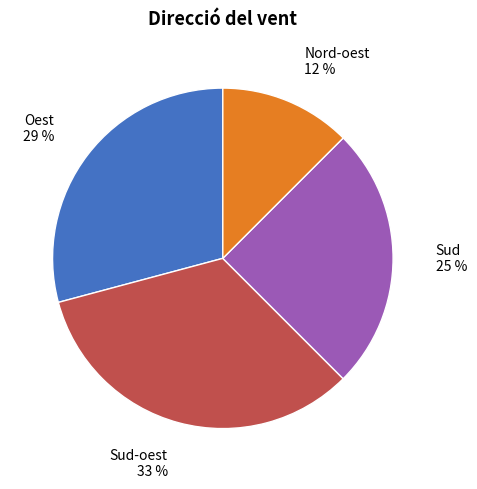

Count the number of slices in the pie.

4